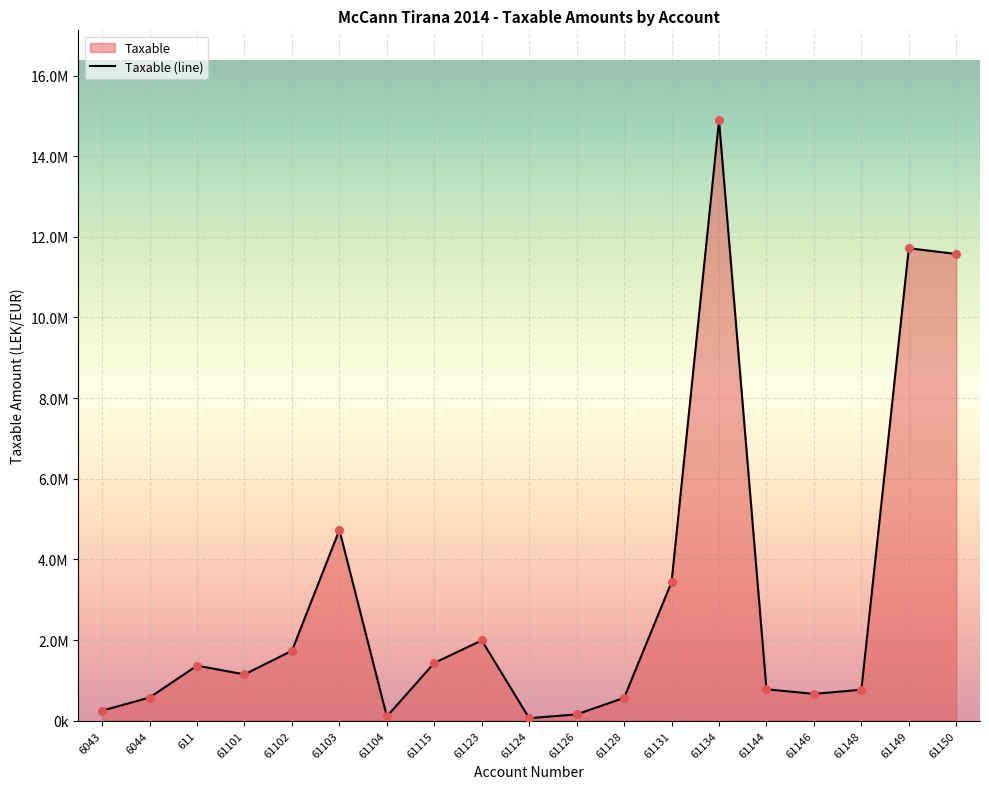

What is the change in value from 6044 to 61101?

+573746.8